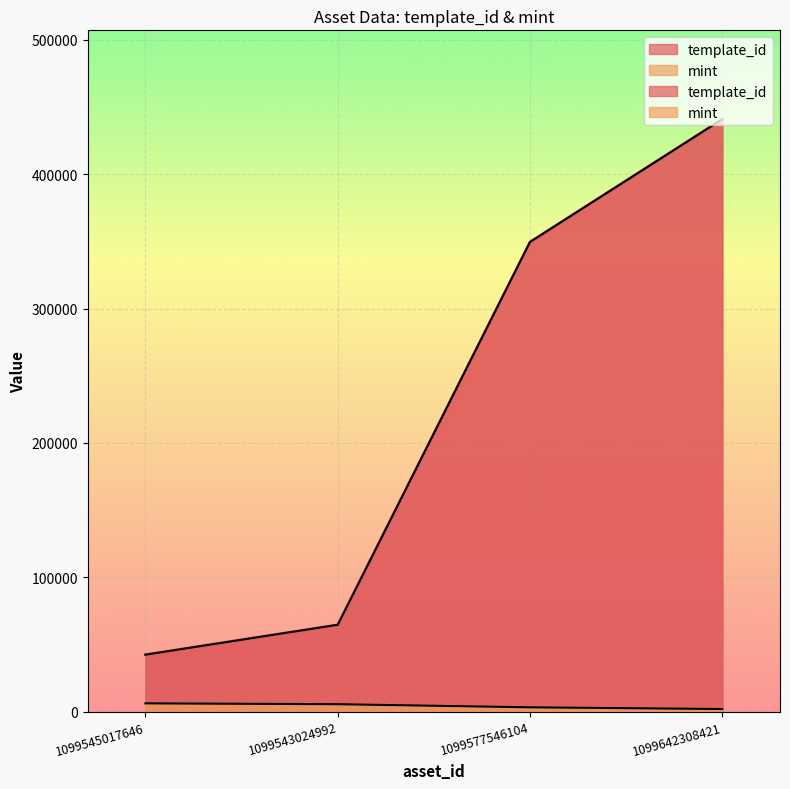

What is the total value across all series at 1099642308421?

442858